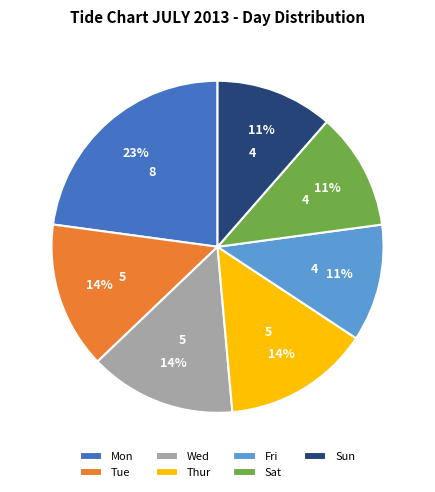

True or false: Wed accounts for 14% of the total.

True